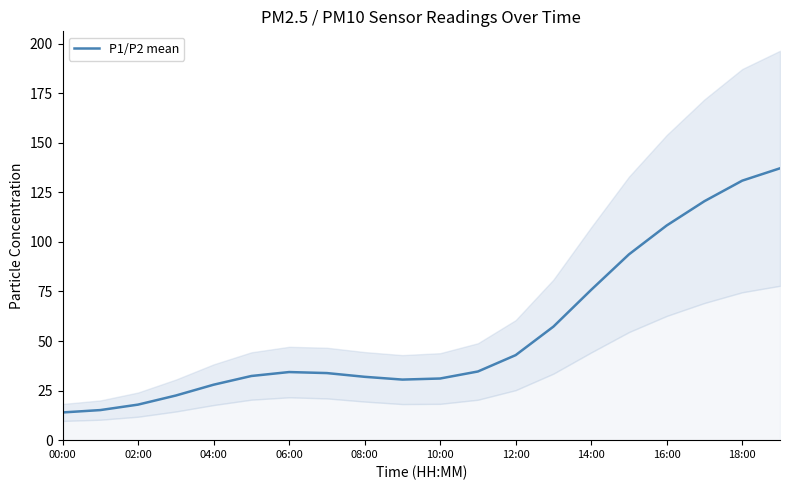

What is the value of the 7th point from the left?

34.3